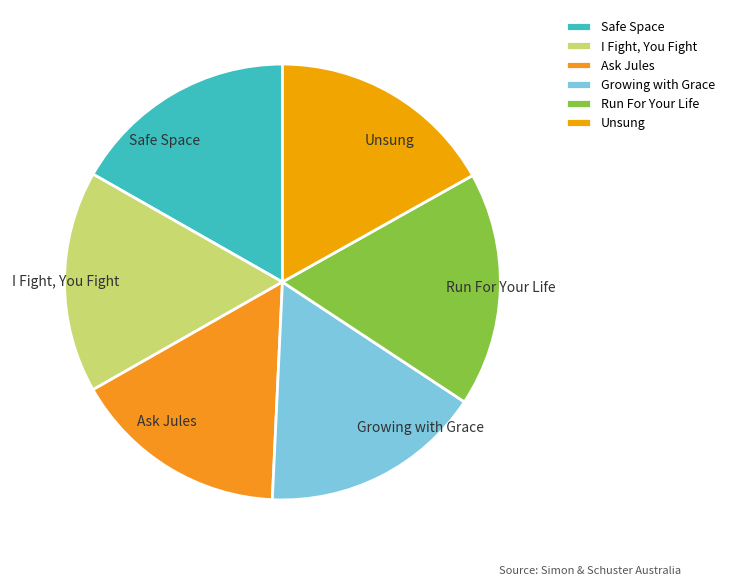

Is it true that Growing with Grace is 16% of the pie?

True